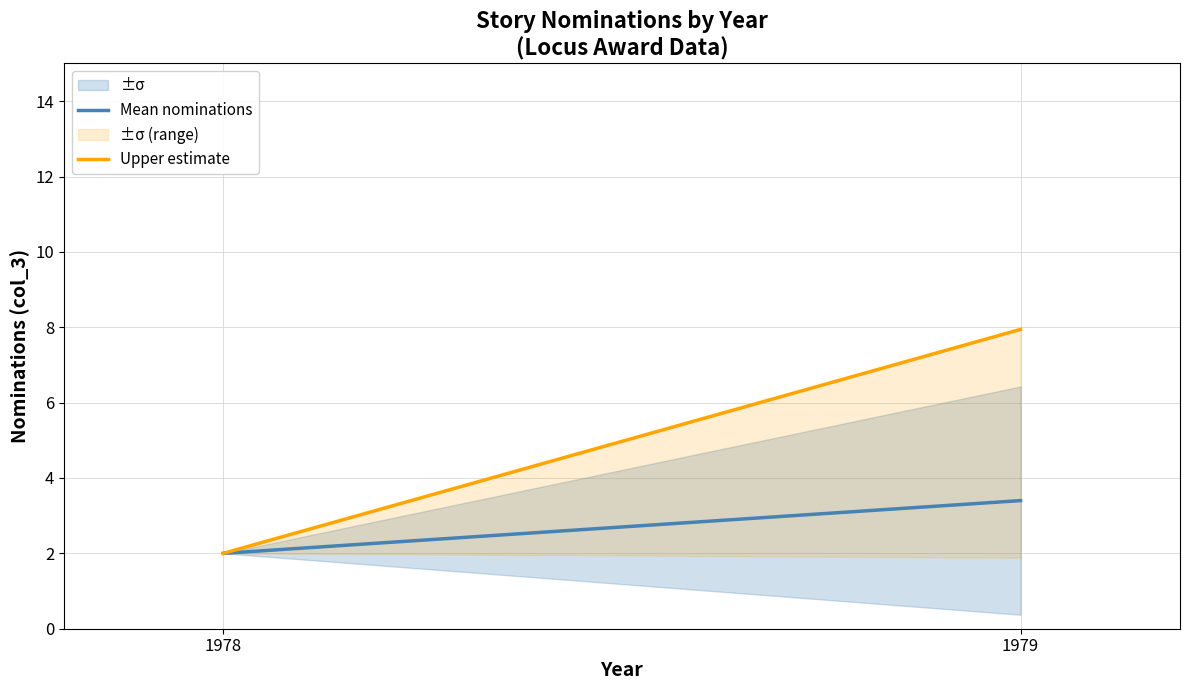

Which series has the largest range (max minus min)?

Upper estimate